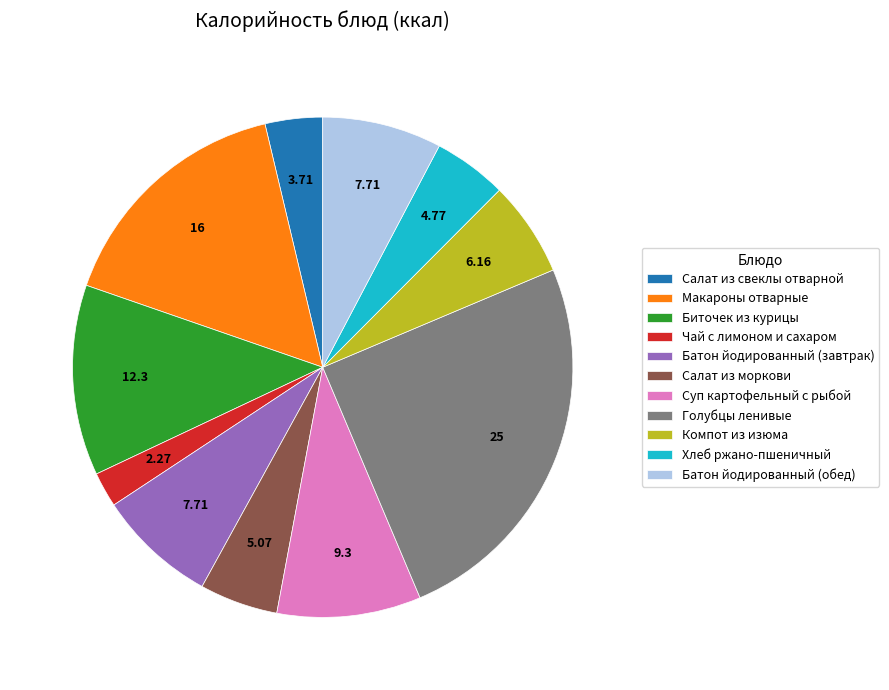

Do Суп картофельный с рыбой and Батон йодированный (обед) together represent more than half of the pie?

No